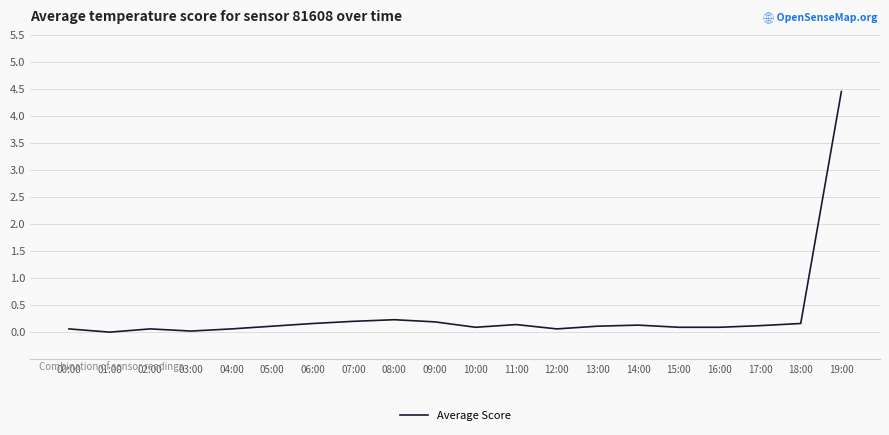

True or false: the data shows 0.2 at 09:00.

True